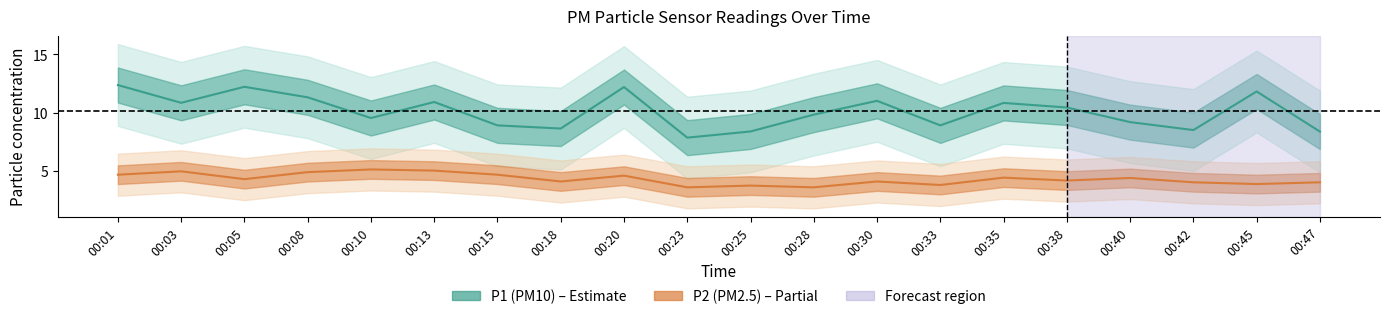

Which series has the largest range (max minus min)?

P1 (PM10)